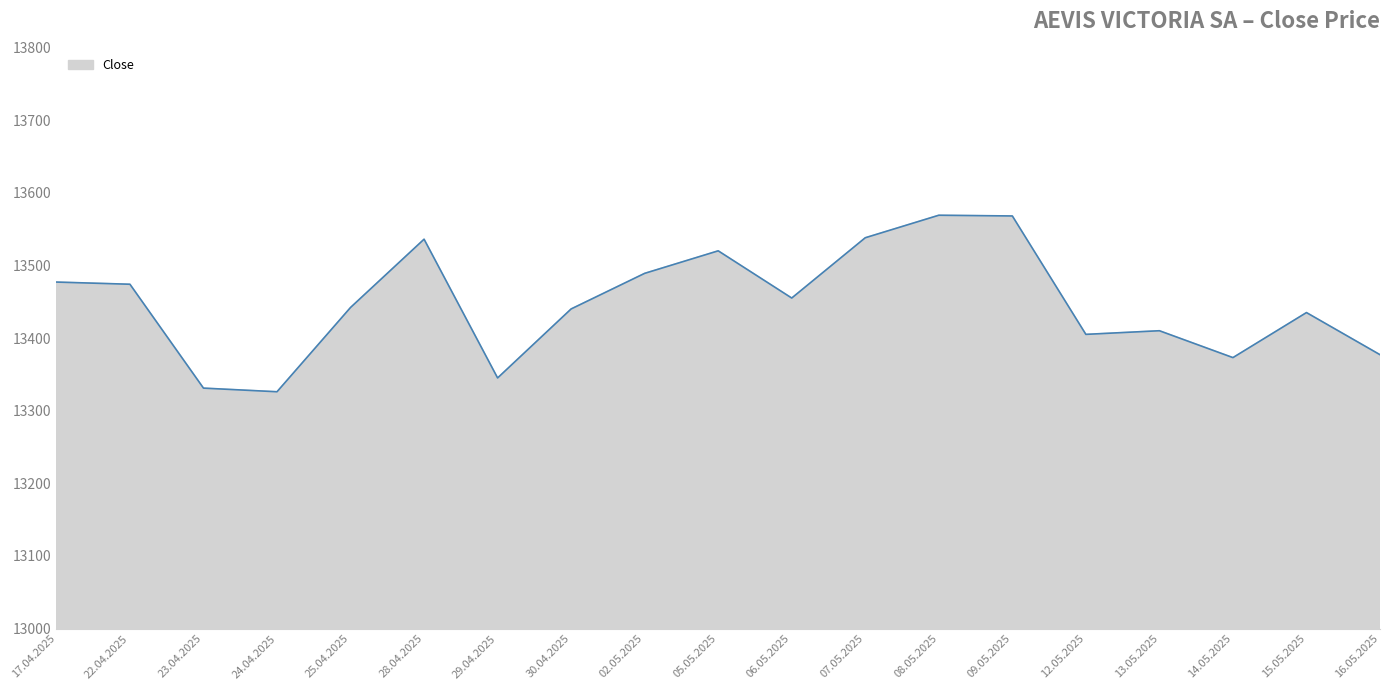

What is the sum of all values?

255510